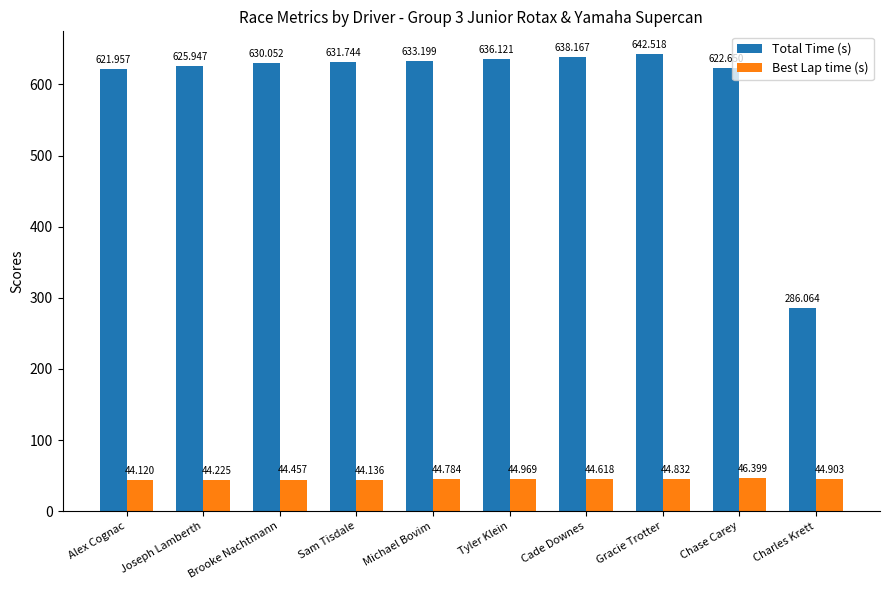

How many categories are shown in the chart?

10